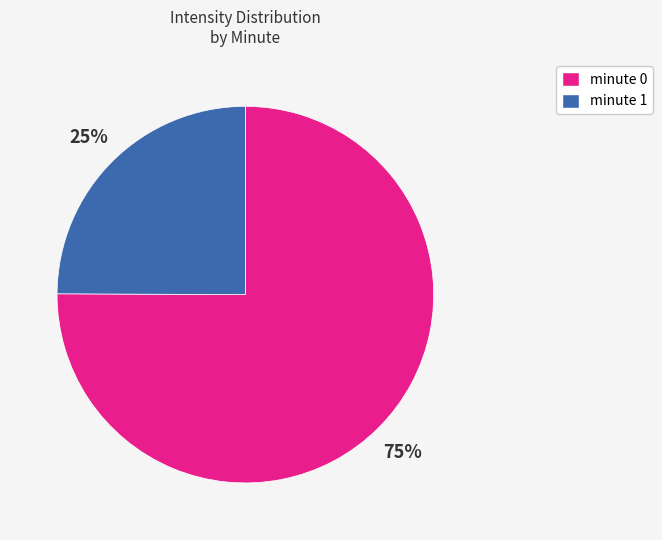

To the nearest percent, what portion does minute 1 represent?

25%